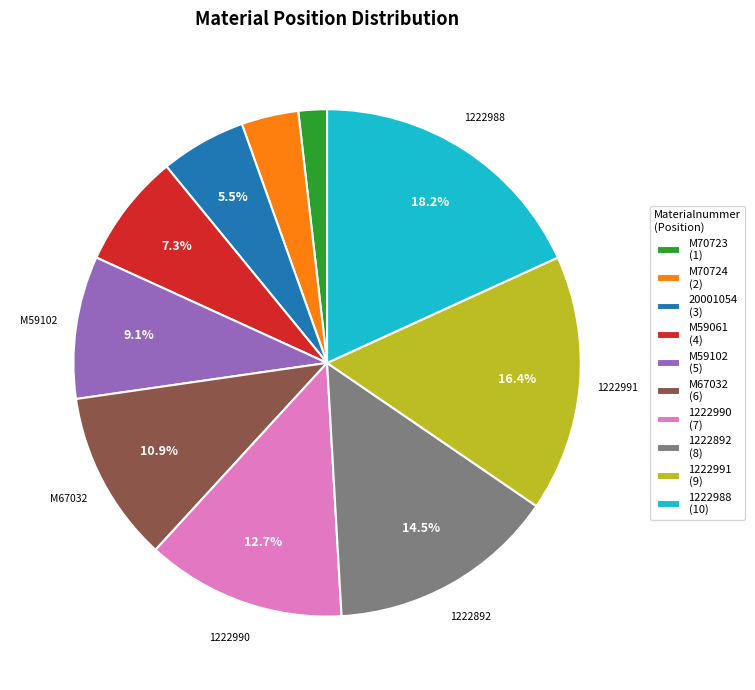

Is there a majority slice in this chart?

No